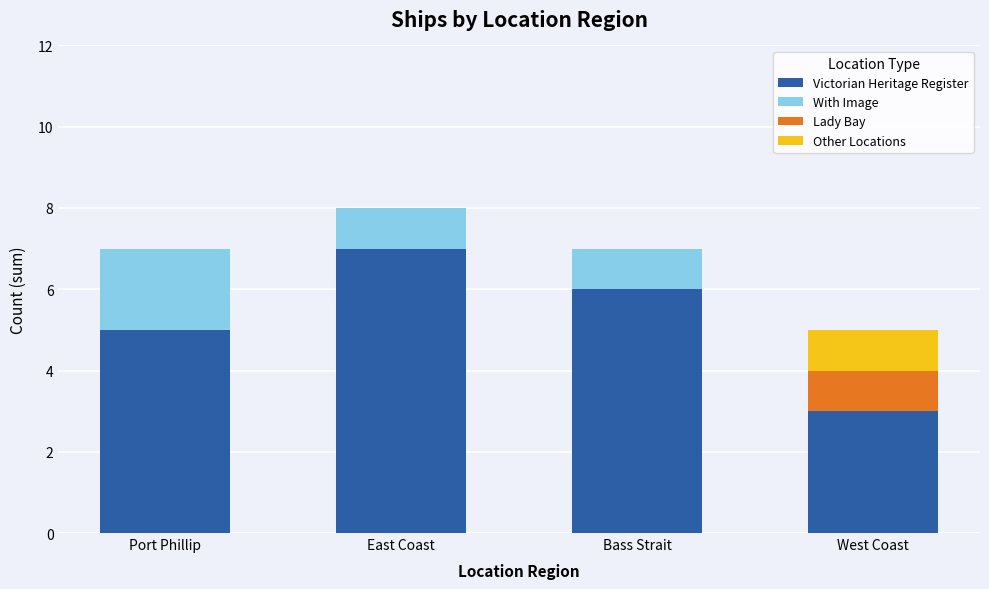

True or false: Victorian Heritage Register has a value of 6 at Bass Strait.

True